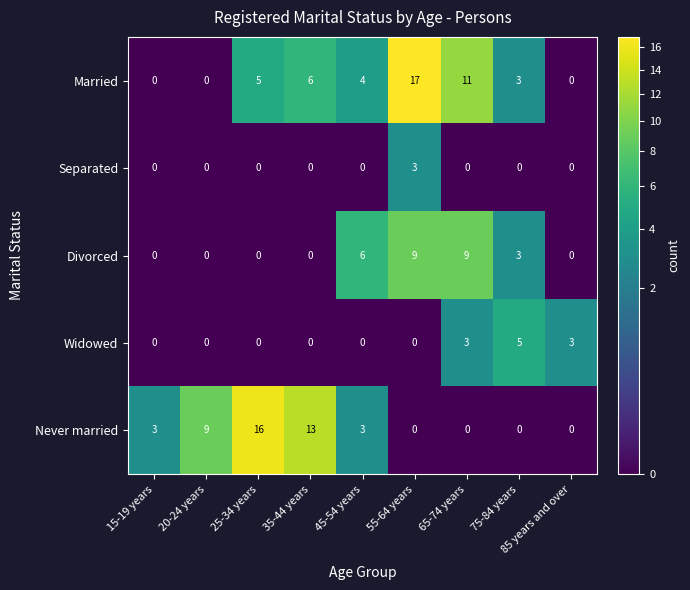

What is the sum of the Divorced values at 45-54 years and 25-34 years?

6